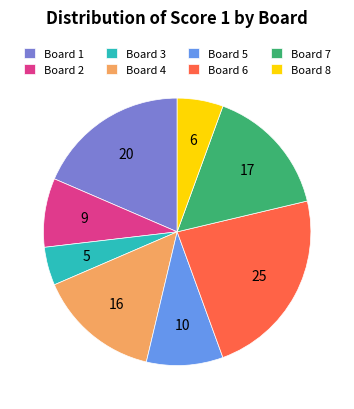

What is the largest slice in the pie chart?

Board 6